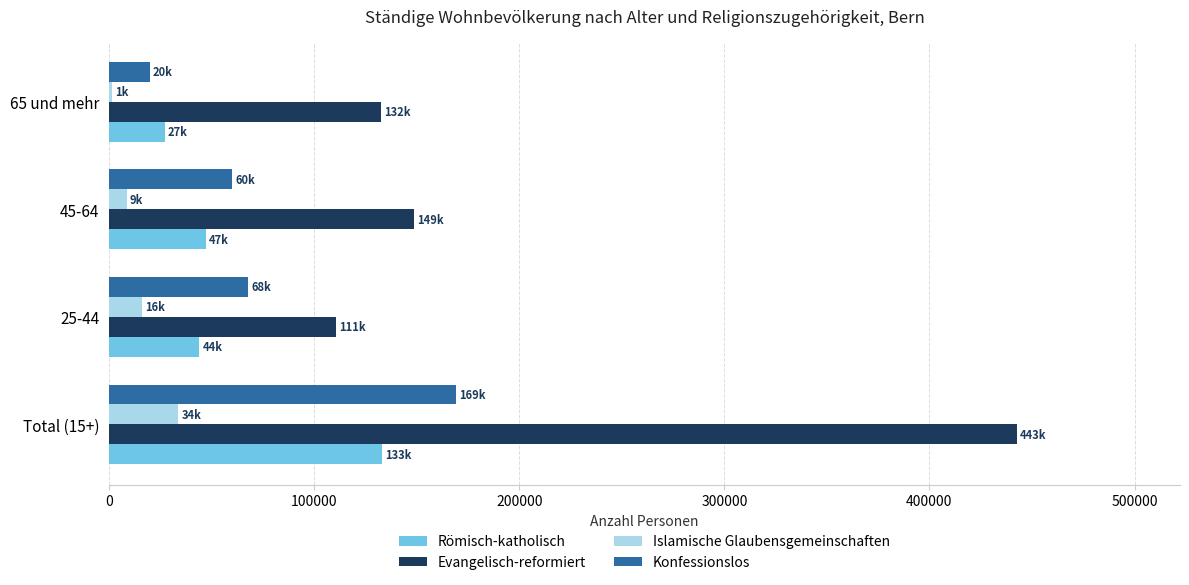

The value of Islamische Glaubensgemeinschaften at 25-44 is 16259.5. True or false?

True